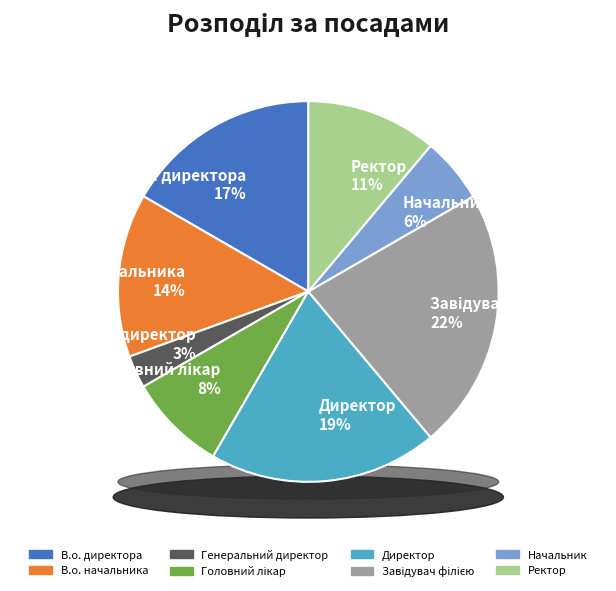

How many slices are in this pie chart?

8